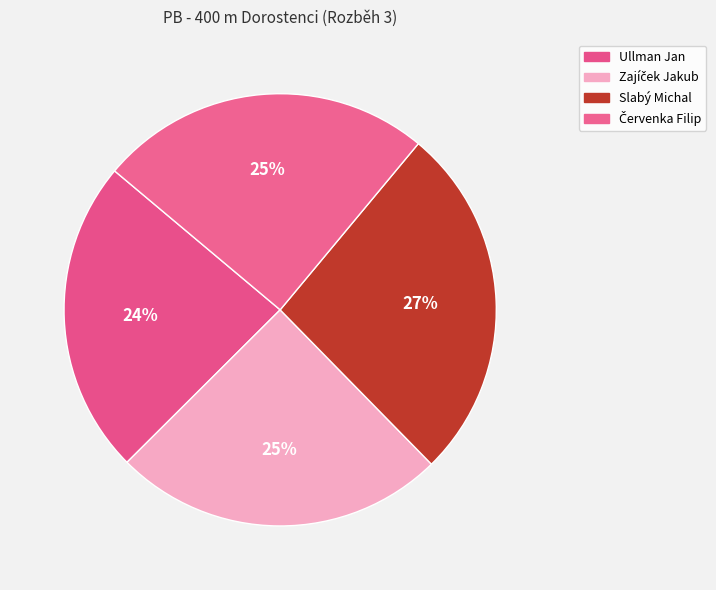

Count the number of slices in the pie.

4